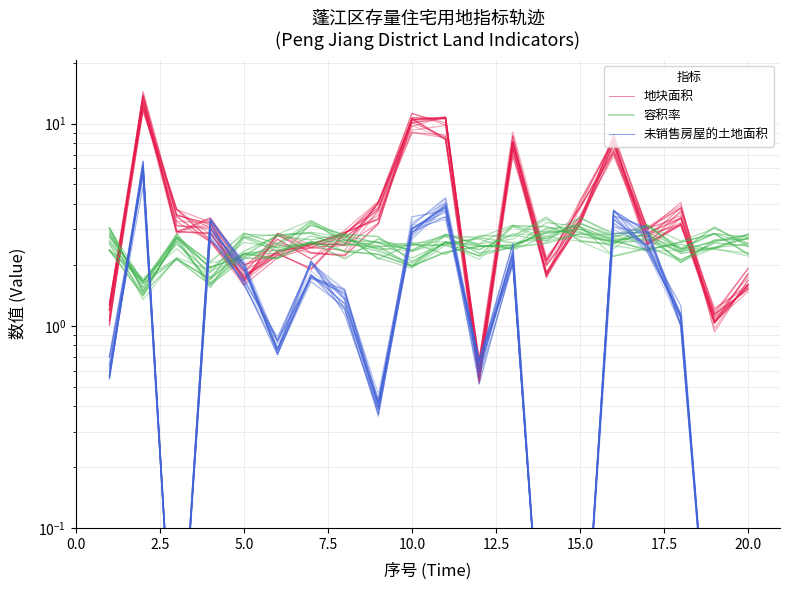

Rank the series by their maximum value, from highest to lowest.

地块面积, 未销售房屋的土地面积, 容积率